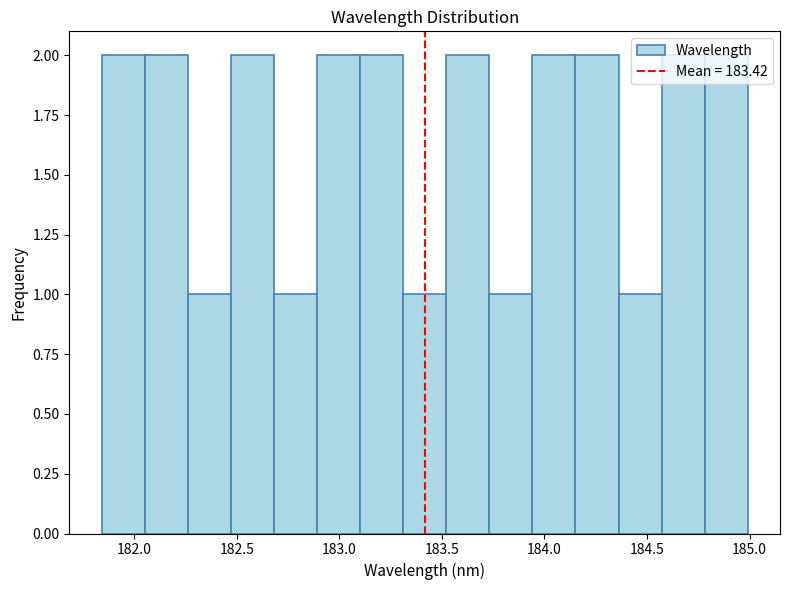

Reading left to right, list every bar in this chart as the range it spans on the x-axis followed by its height. Neither the bar edges nor the heights are printed on the chart, so give them approximately, as read against the axes.

181.85 to 182.05: 2
182.05 to 182.25: 2
182.25 to 182.45: 1
182.45 to 182.70: 2
182.70 to 182.90: 1
182.90 to 183.10: 2
183.10 to 183.30: 2
183.30 to 183.50: 1
183.50 to 183.75: 2
183.75 to 183.95: 1
183.95 to 184.15: 2
184.15 to 184.35: 2
184.35 to 184.55: 1
184.55 to 184.80: 2
184.80 to 185.00: 2